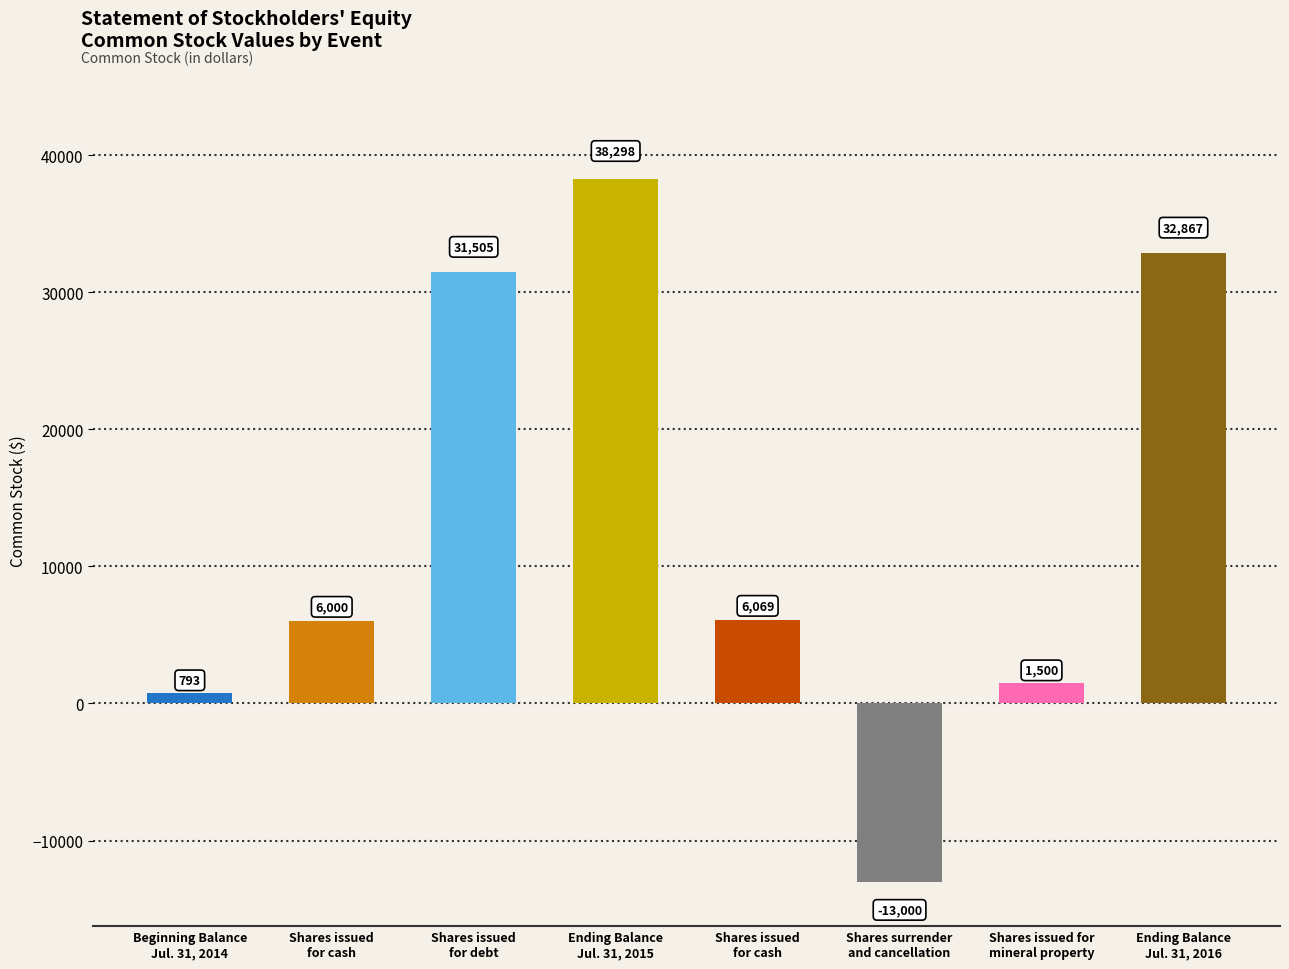

Does the chart contain stacked bars?

No